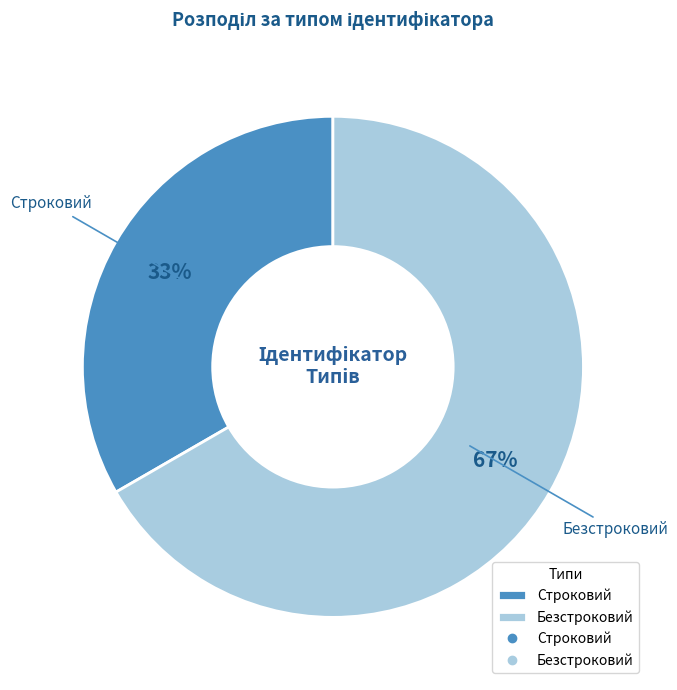

What is the largest slice in the pie chart?

Безстроковий